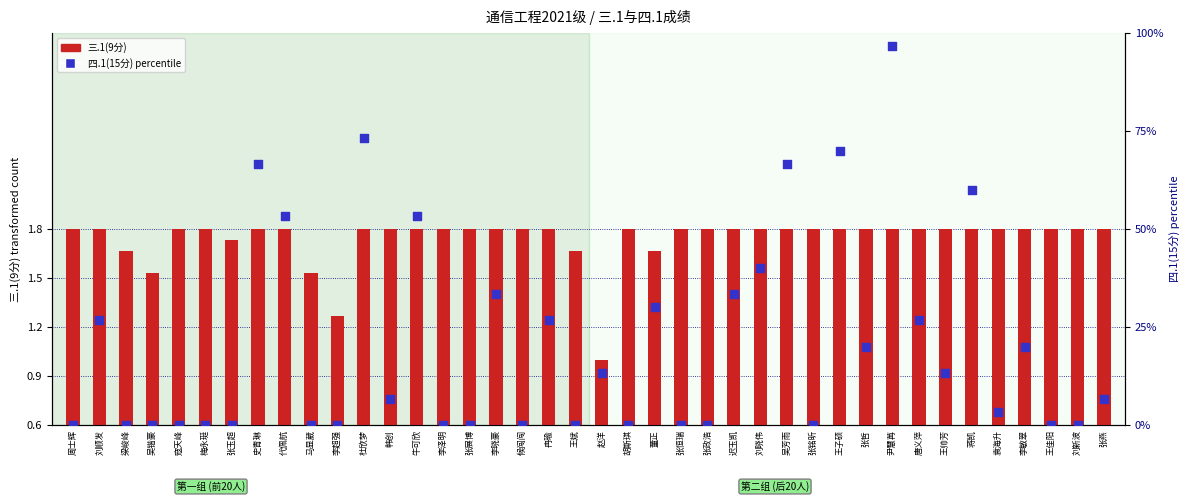

Which series reaches the minimum Y coordinate?

四.1(15分) percentile rank within the sample